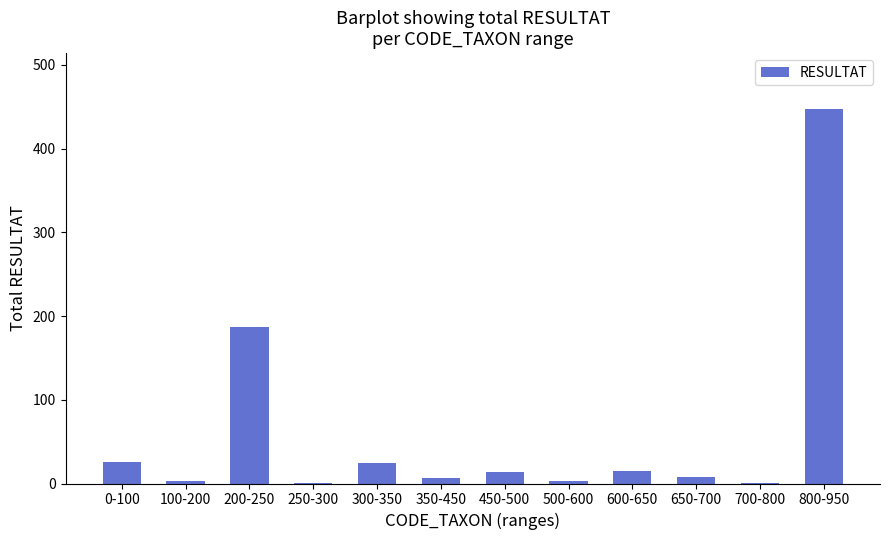

What is the sum of all values?

736